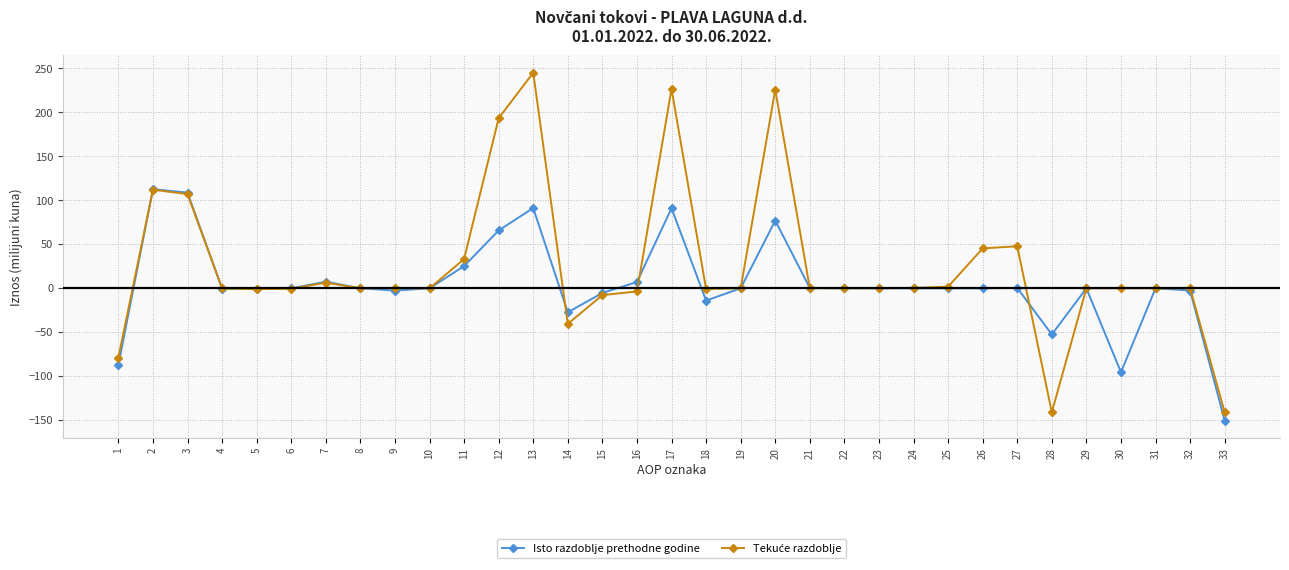

What is the spread (max minus min) of values at 33?

9.5